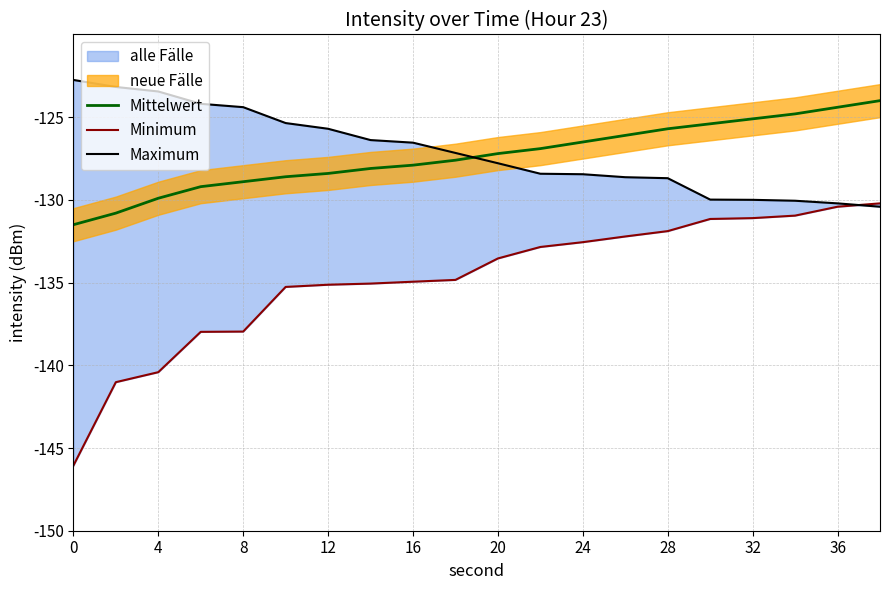

What is the average value of the Minimum series?

-134.8